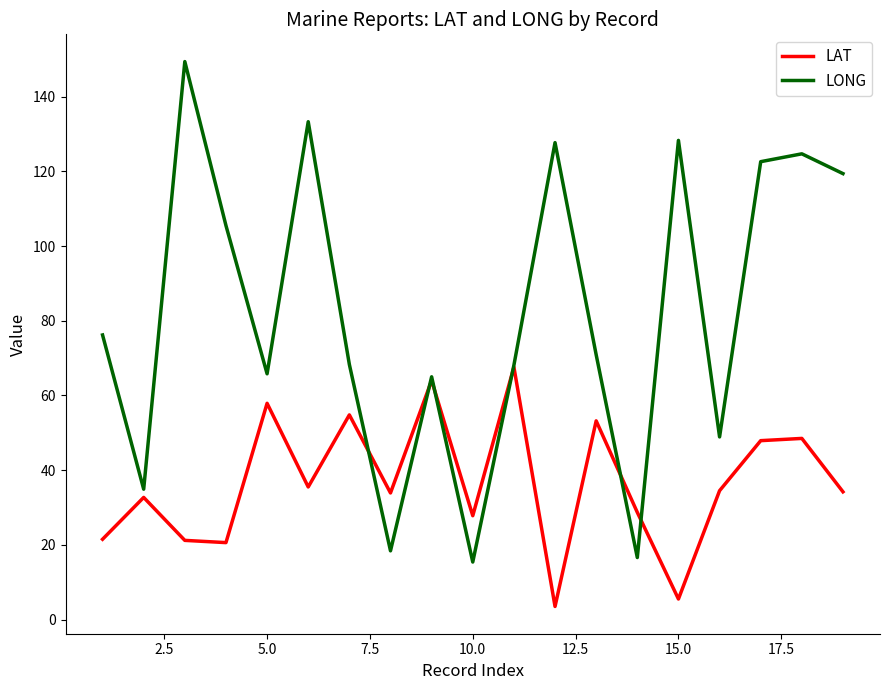

What is the greatest value displayed?

149.4